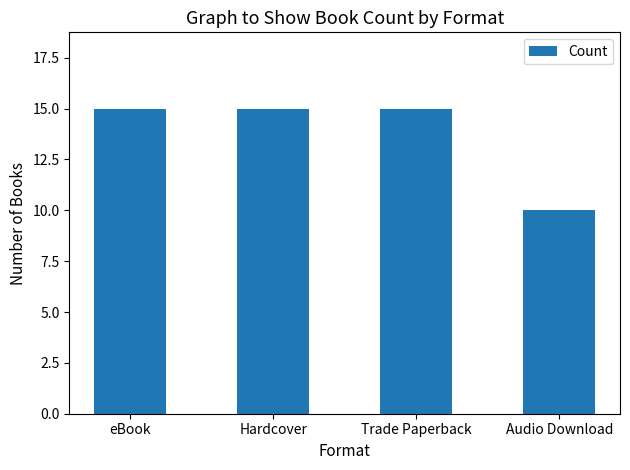

Read the value at Trade Paperback.

15